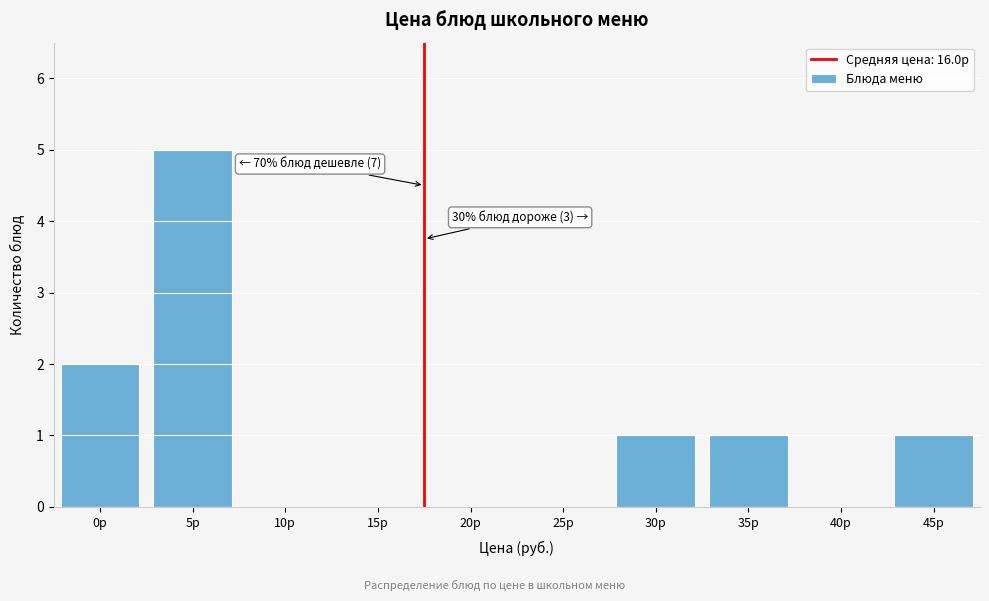

Reading left to right, extract all data points from this chart.

0р=2	5р=5	10р=0	15р=0	20р=0	25р=0	30р=1	35р=1	40р=0	45р=1